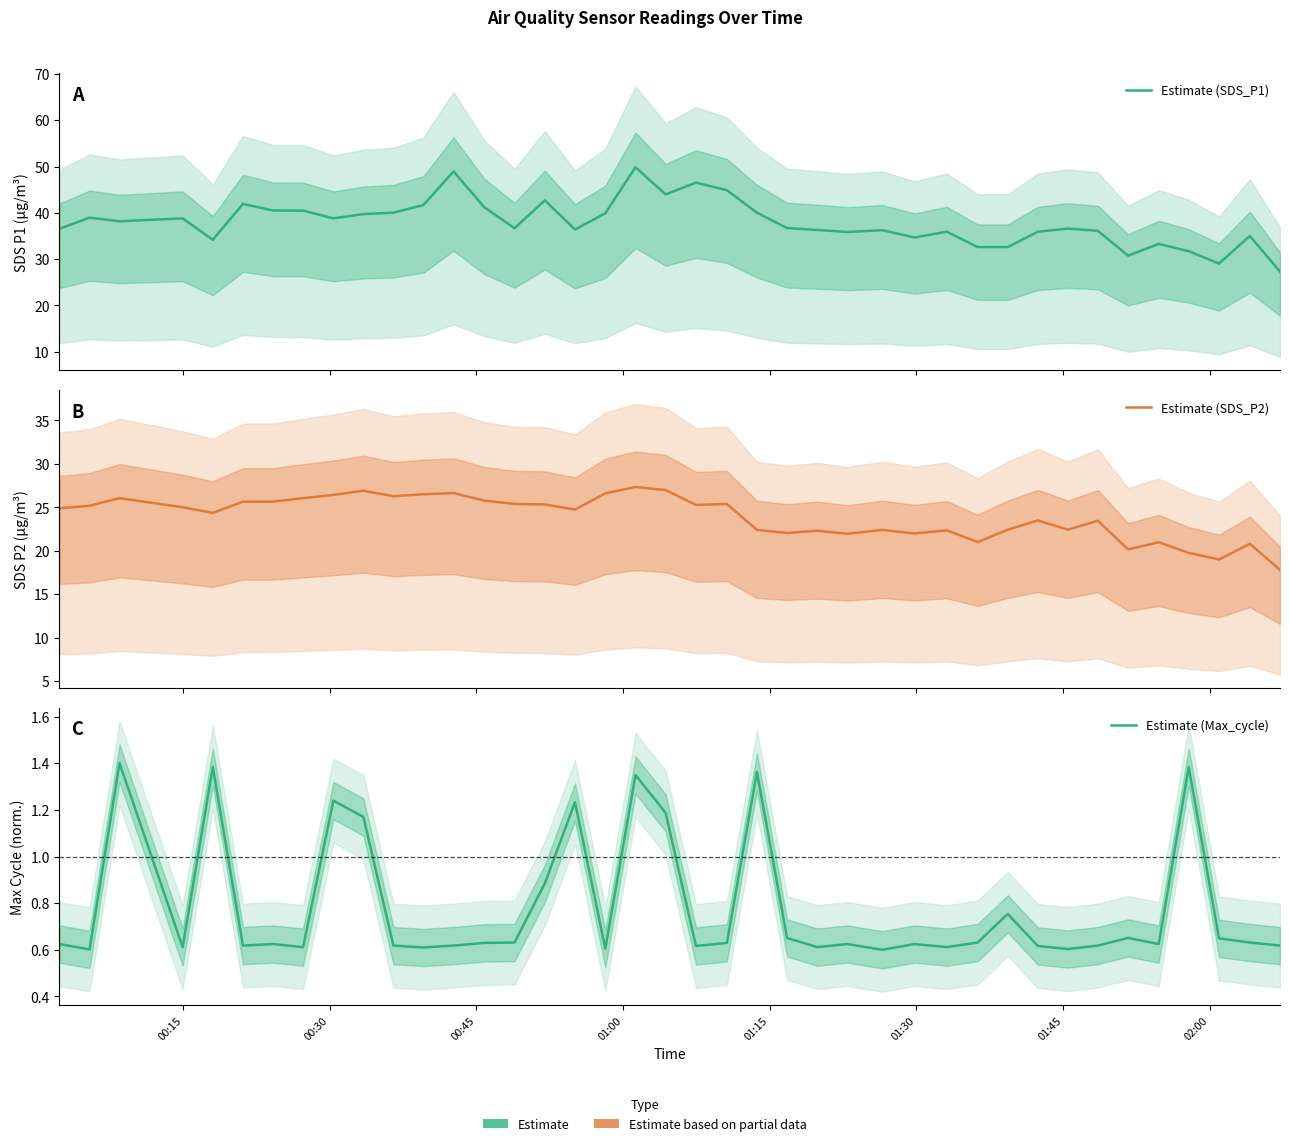

True or false: Estimate (Max_cycle) and Estimate (SDS_P2) cross at least once.

False